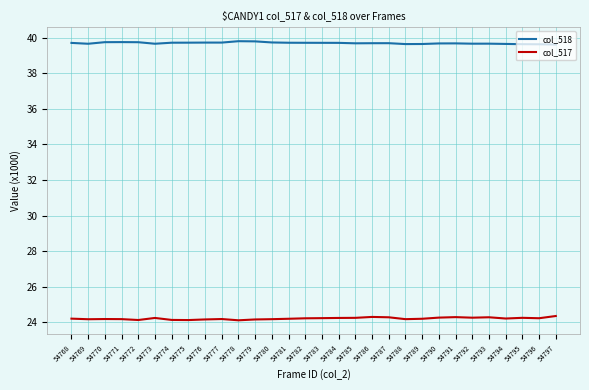

True or false: col_518 and col_517 cross at least once.

False